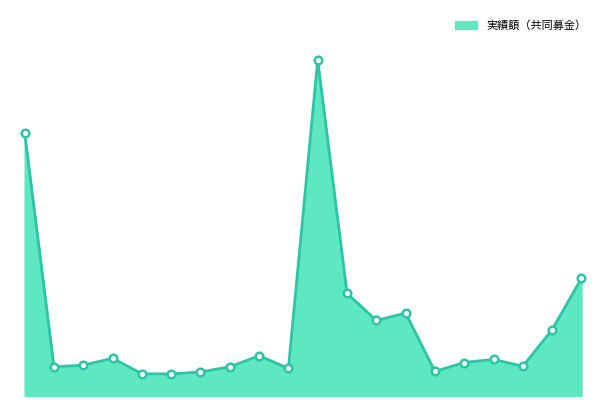

What is the total value across all series at 10?

152892522